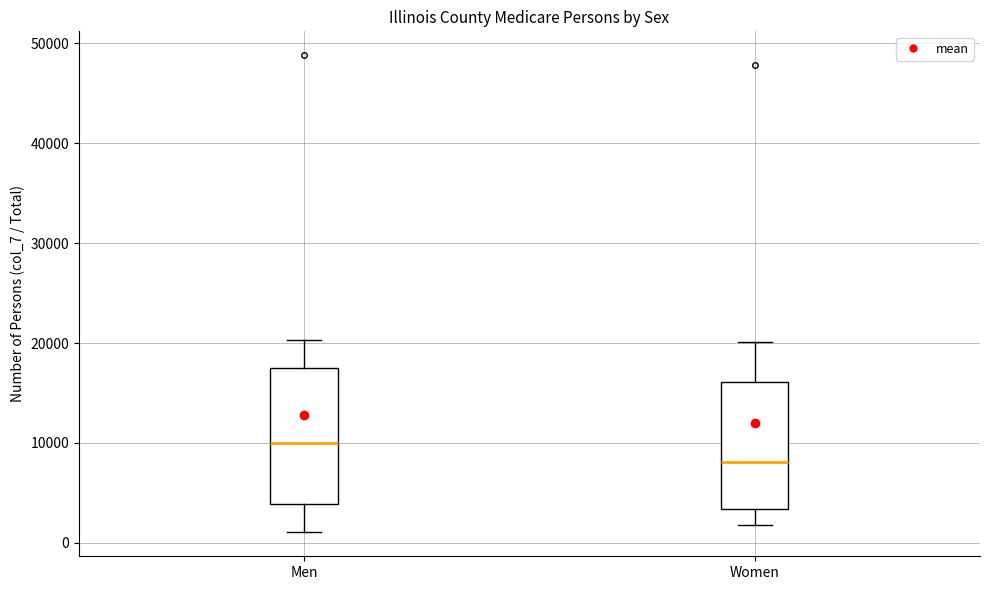

Reading left to right, transcribe this box plot: for each box, give where its median line is, the range the box spans, and where its two whiskers end, as read against the y-axis. The values are not printed on the chart, so give them approximately, as read against the axis.

Men: median 10000, box 4000 to 18000, whiskers 1000 to 20000
Women: median 8000, box 3000 to 16000, whiskers 2000 to 20000